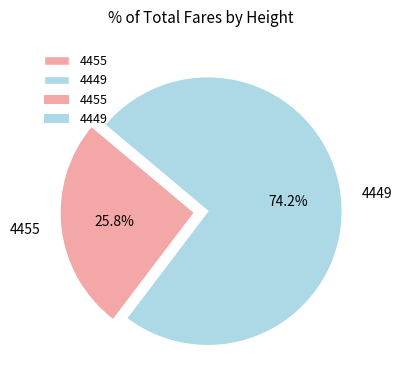

To the nearest percent, what percentage of the pie is 4455?

26%